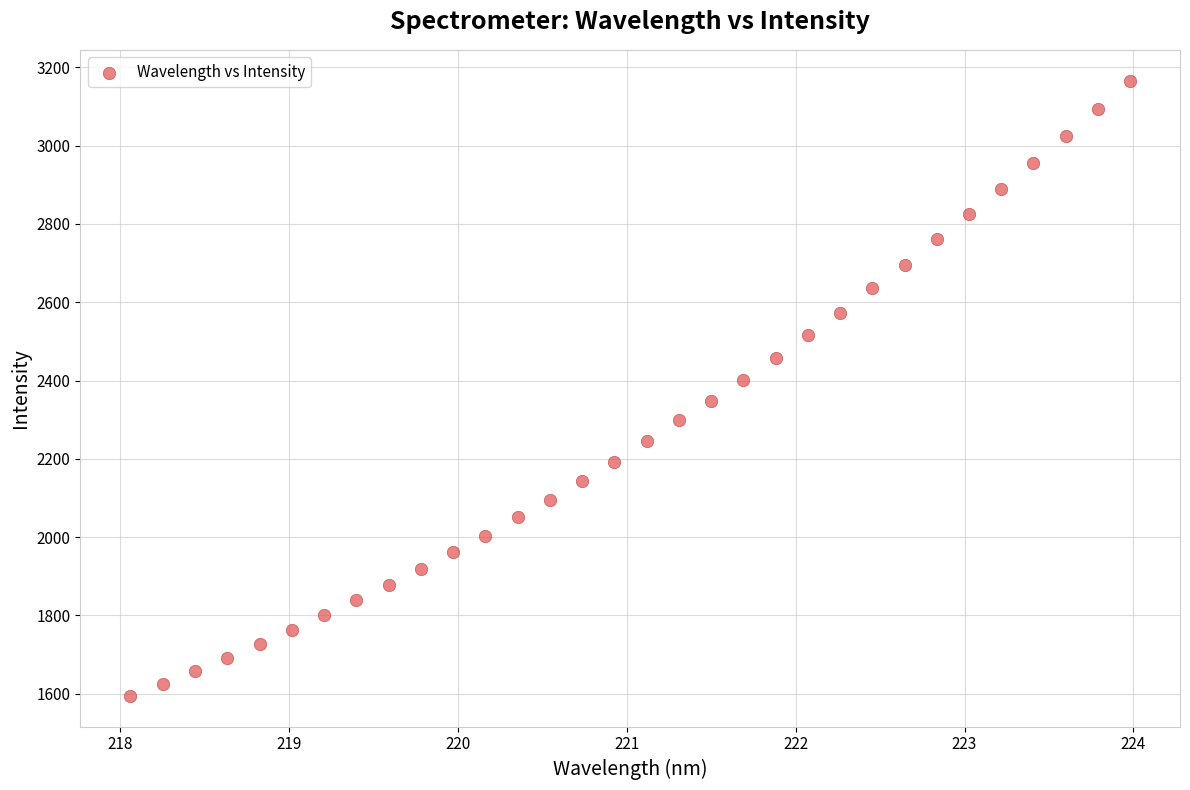

What is the range of X values (max minus min)?

5.9